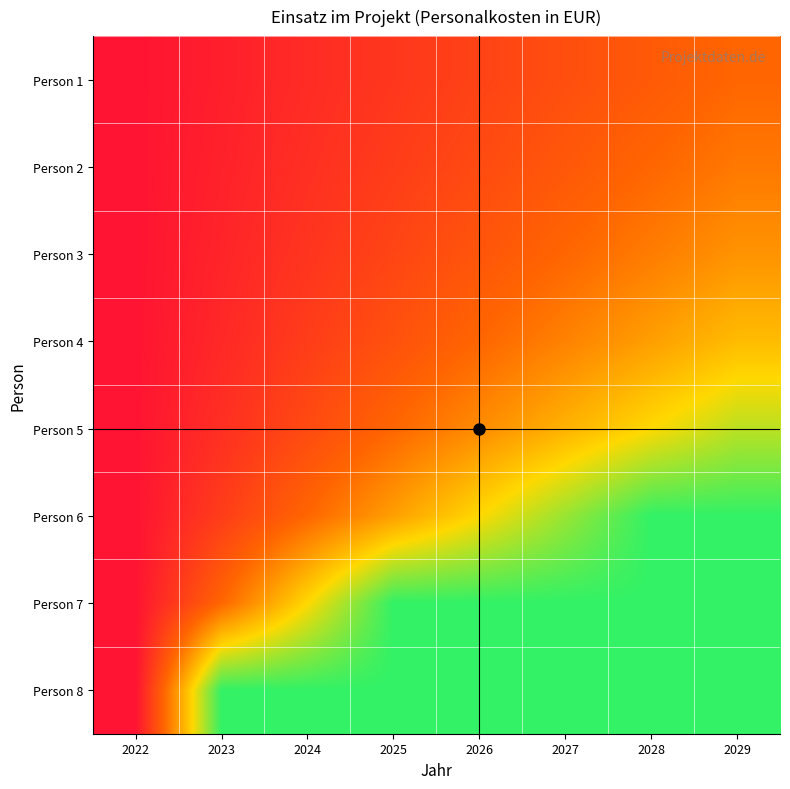

At how many categories does at least one series exceed 0?

7